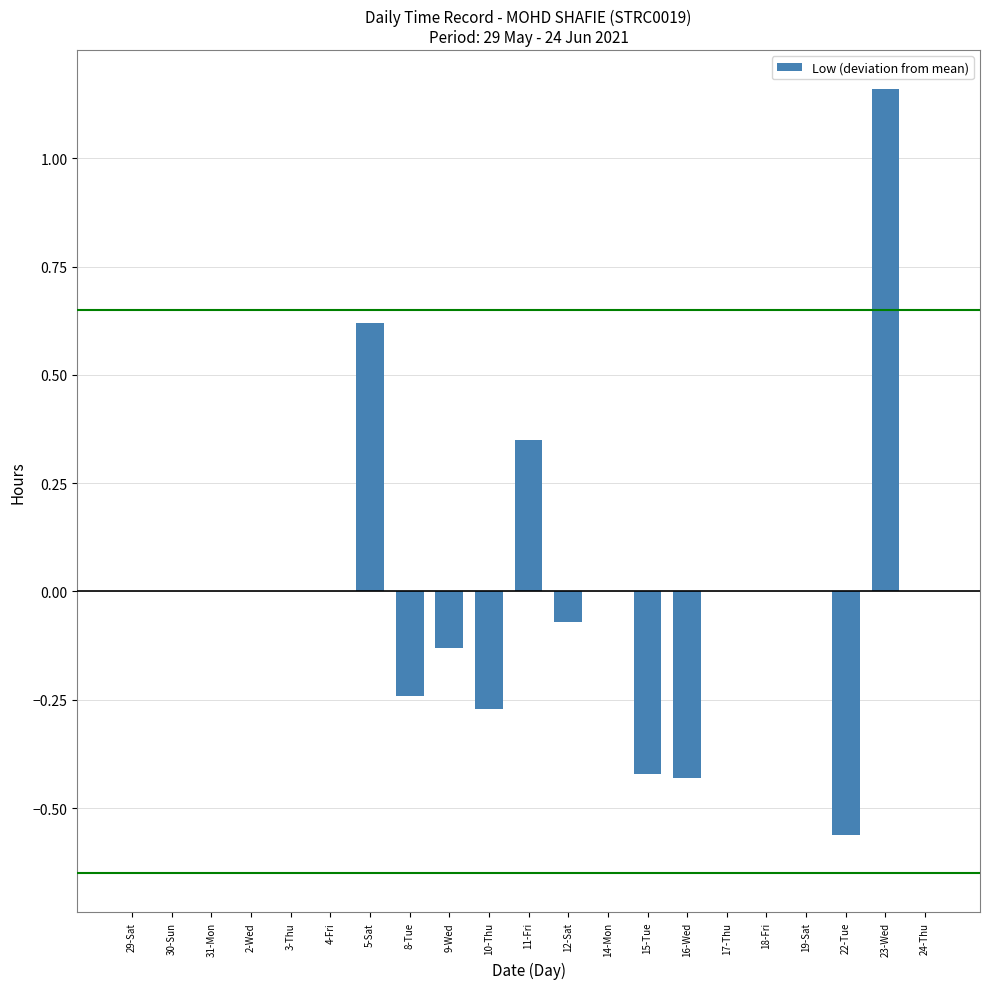

Between 4-Fri and 23-Wed, which is larger?

23-Wed